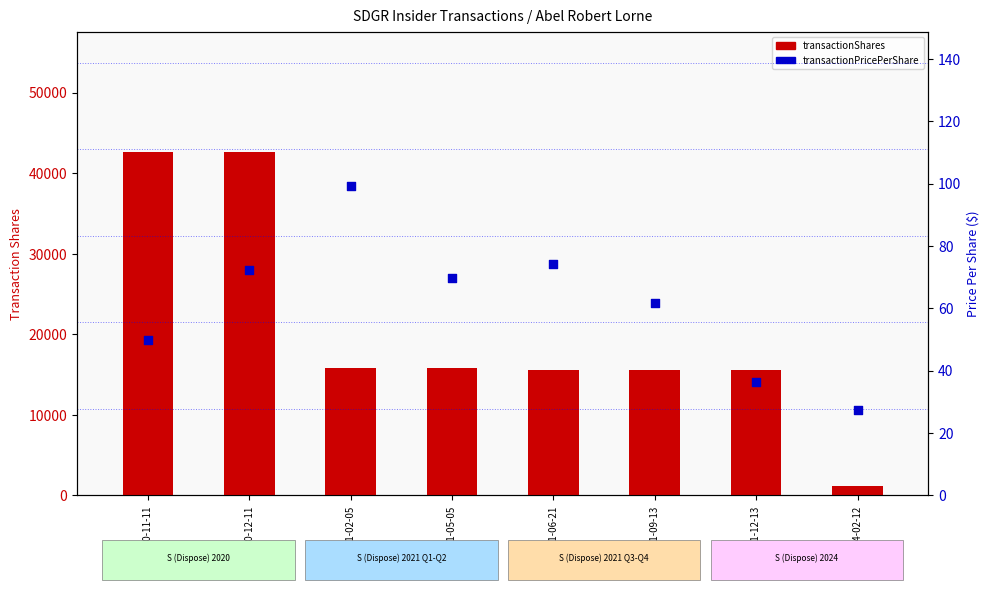

What are all the series names shown in the legend?

transactionShares, transactionPricePerShare